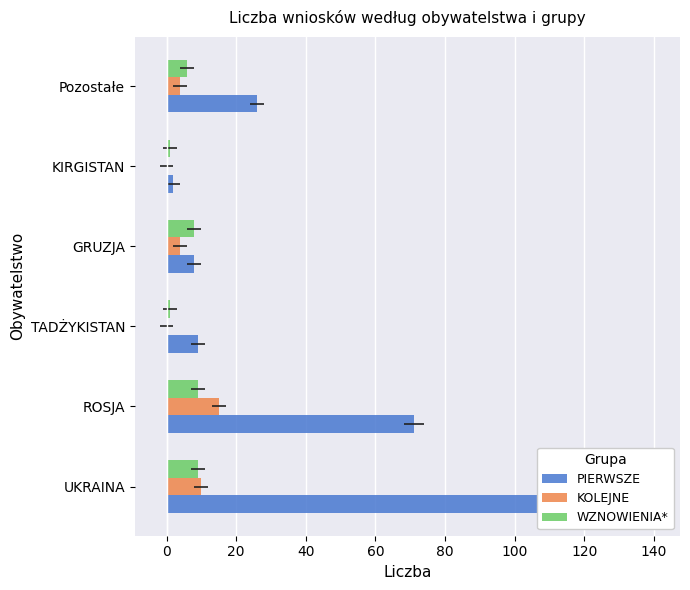

Is it true that PIERWSZE equals 17 at ROSJA?

False